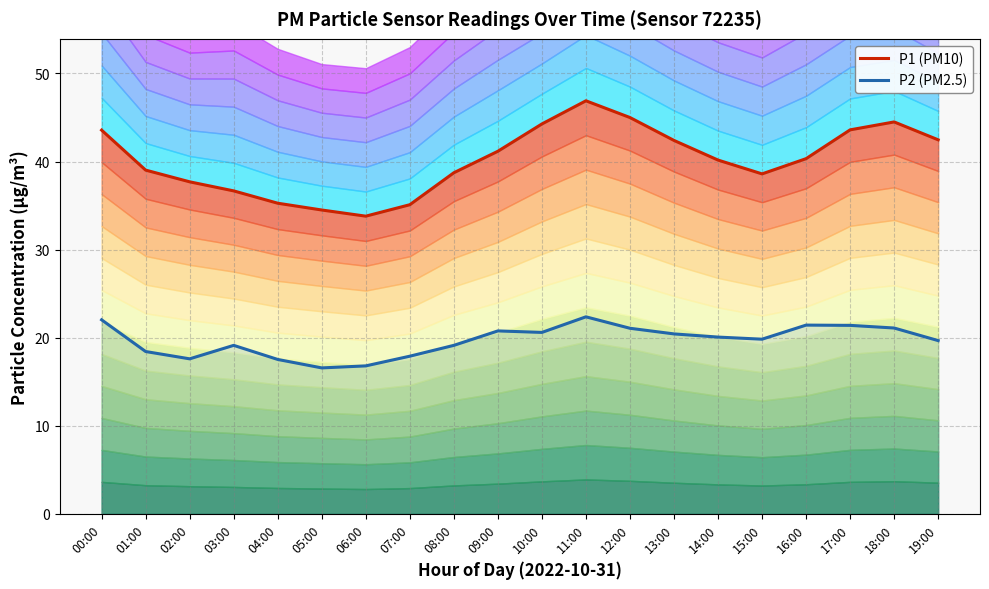

Reading left to right, what are all the values shown in this chart?

P1 (PM10): 00:00=43.6	01:00=39.0	02:00=37.7	03:00=36.7	04:00=35.3	05:00=34.5	06:00=33.8	07:00=35.1	08:00=38.7	09:00=41.2	10:00=44.3	11:00=46.9	12:00=45.0	13:00=42.4	14:00=40.2	15:00=38.6	16:00=40.3	17:00=43.6	18:00=44.5	19:00=42.5
P2 (PM2.5): 00:00=22.0	01:00=18.4	02:00=17.6	03:00=19.1	04:00=17.5	05:00=16.6	06:00=16.8	07:00=17.9	08:00=19.1	09:00=20.8	10:00=20.6	11:00=22.4	12:00=21.1	13:00=20.4	14:00=20.1	15:00=19.8	16:00=21.4	17:00=21.4	18:00=21.1	19:00=19.7